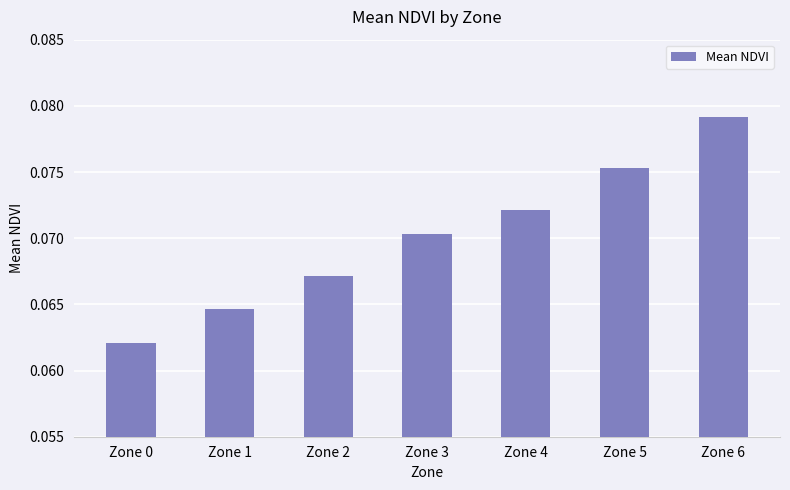

List the labels in order of value, smallest first.

Zone 0, Zone 1, Zone 2, Zone 3, Zone 4, Zone 5, Zone 6